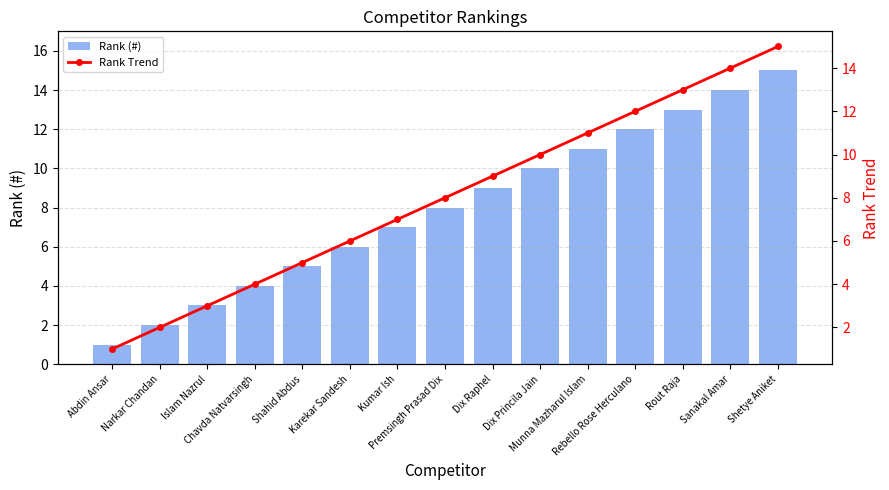

What is the total value across all series at Rout Raja?

26